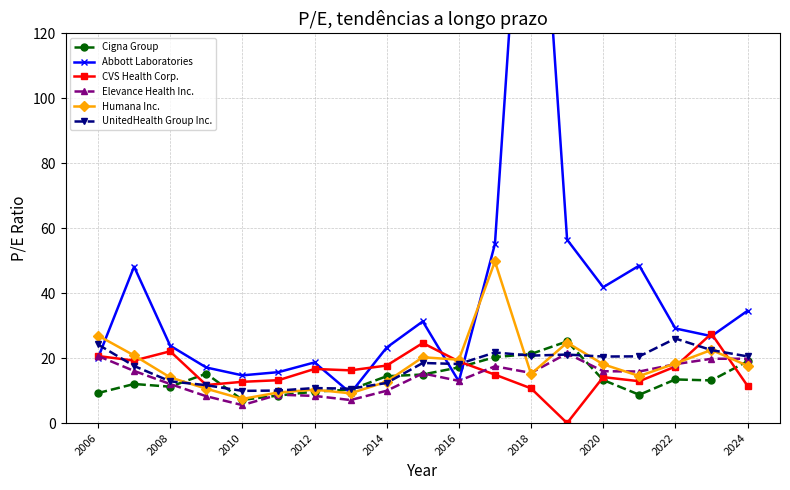

True or false: CVS Health Corp. has a value of 3.8 at 2012.

False